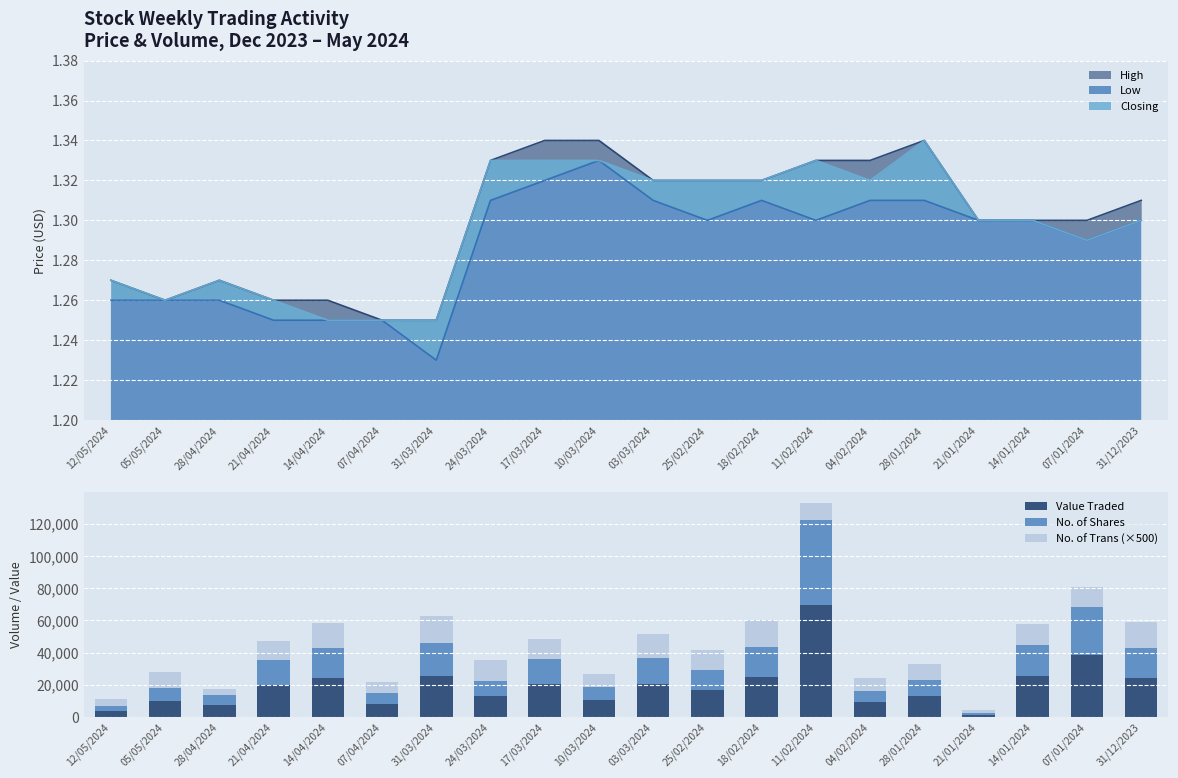

What is the label of the 4th bar from the right?

21/01/2024